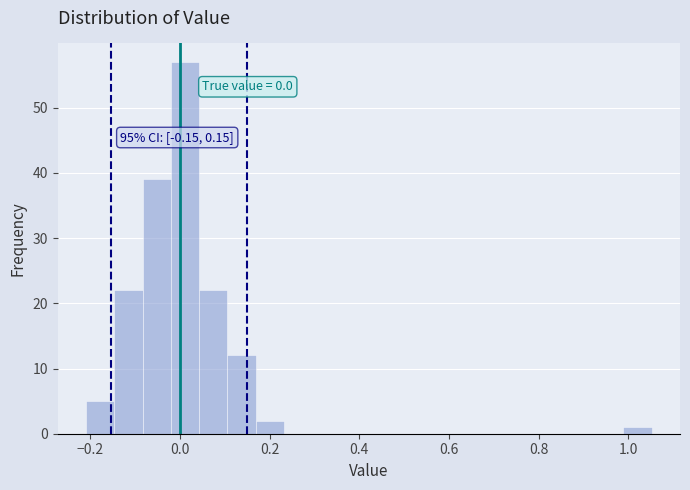

Read against the x-axis, roughly where is the centre of the tallest bar?

0.02